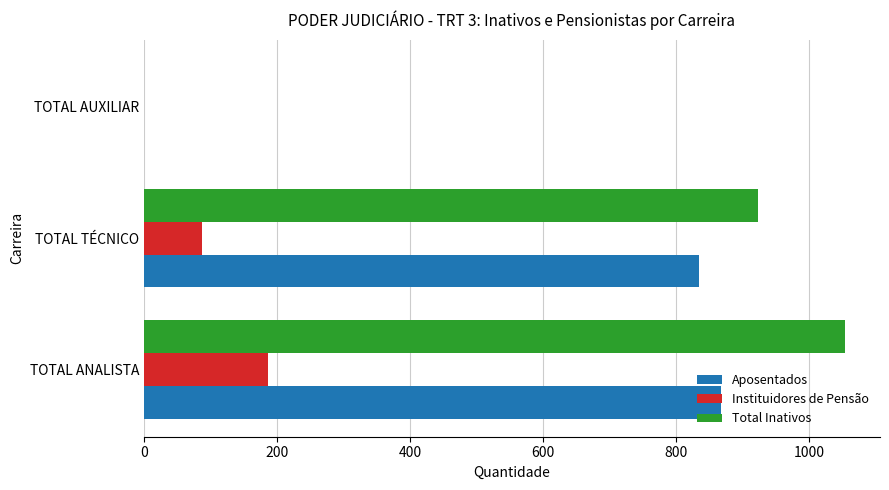

True or false: Aposentados has a value of 387 at TOTAL TÉCNICO.

False